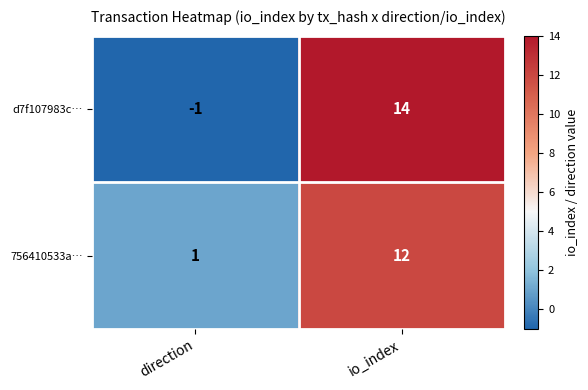

What is the difference between the highest and lowest values at direction?

2